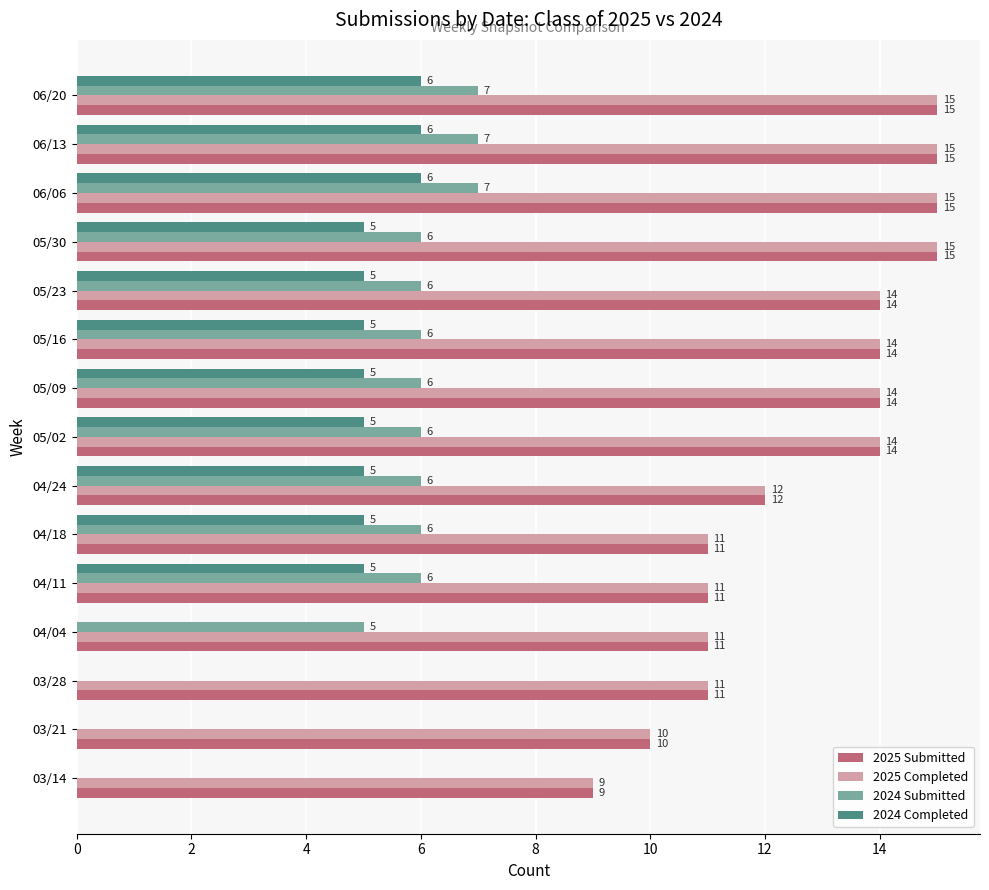

What are all the series names shown in the legend?

2025 Submitted, 2025 Completed, 2024 Submitted, 2024 Completed